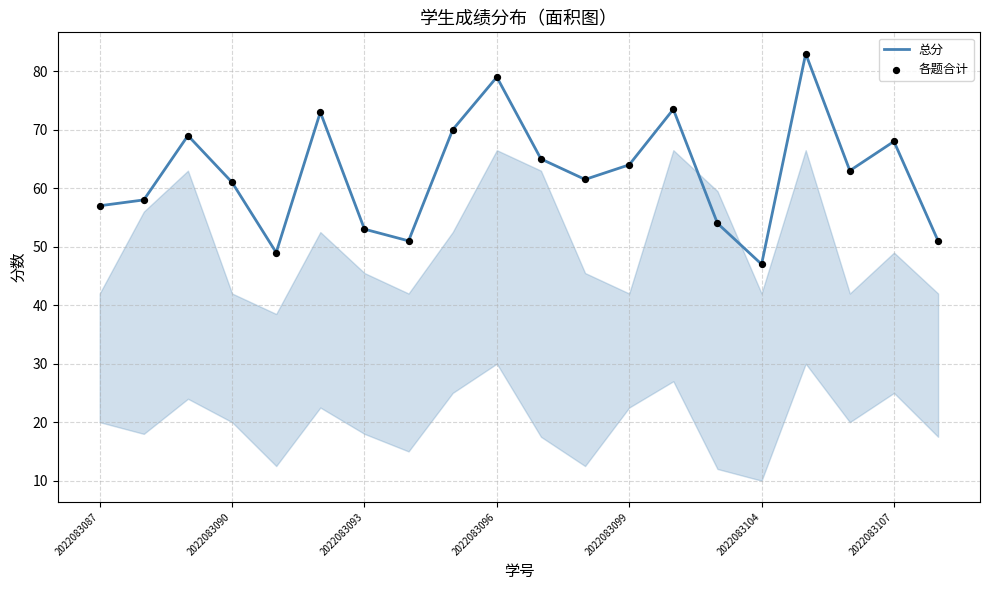

What is the difference between the maximum and minimum values?

36.0